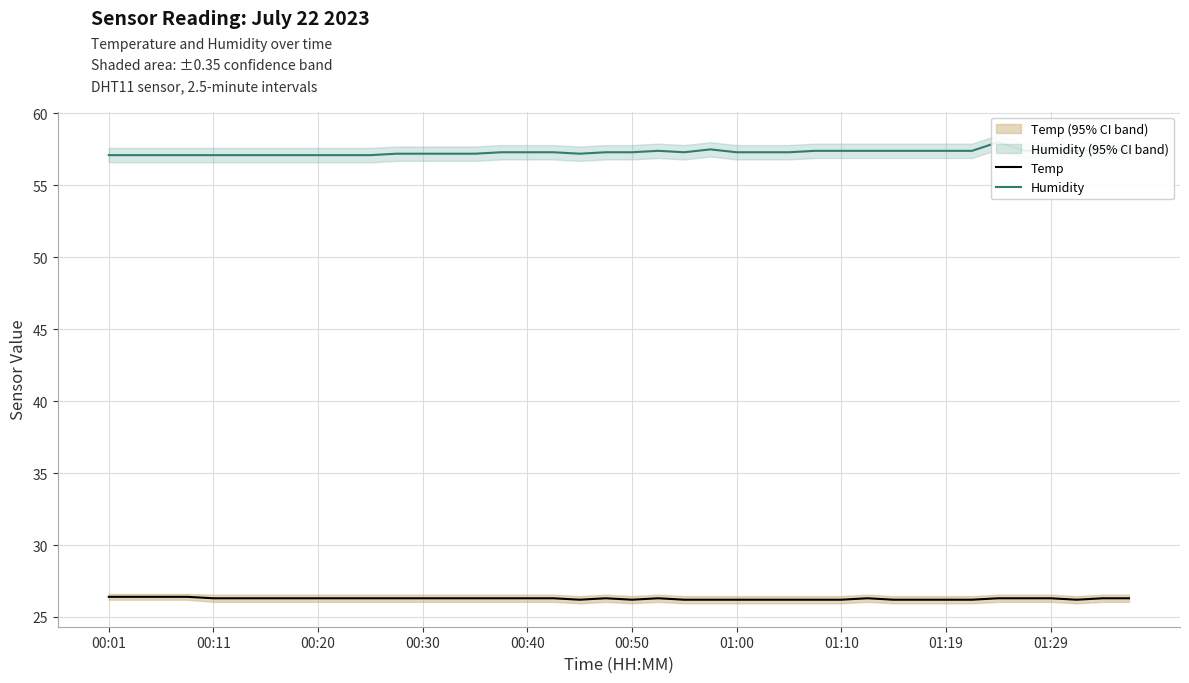

True or false: Temp has a value of 26.3 at 00:30.

True